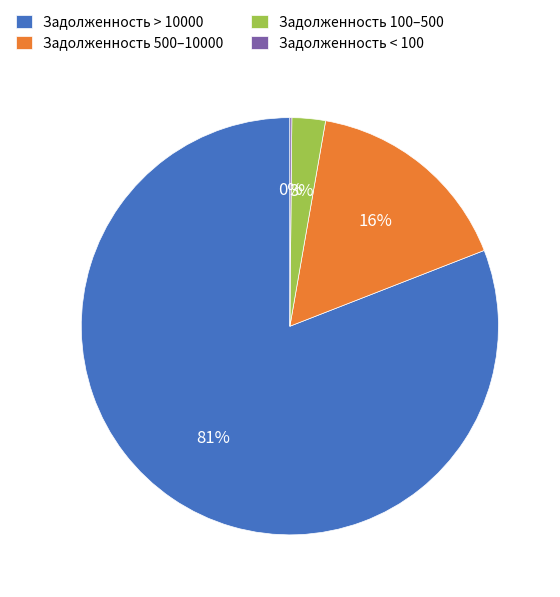

Do Задолженность > 10000 and Задолженность 100–500 together represent more than half of the pie?

Yes